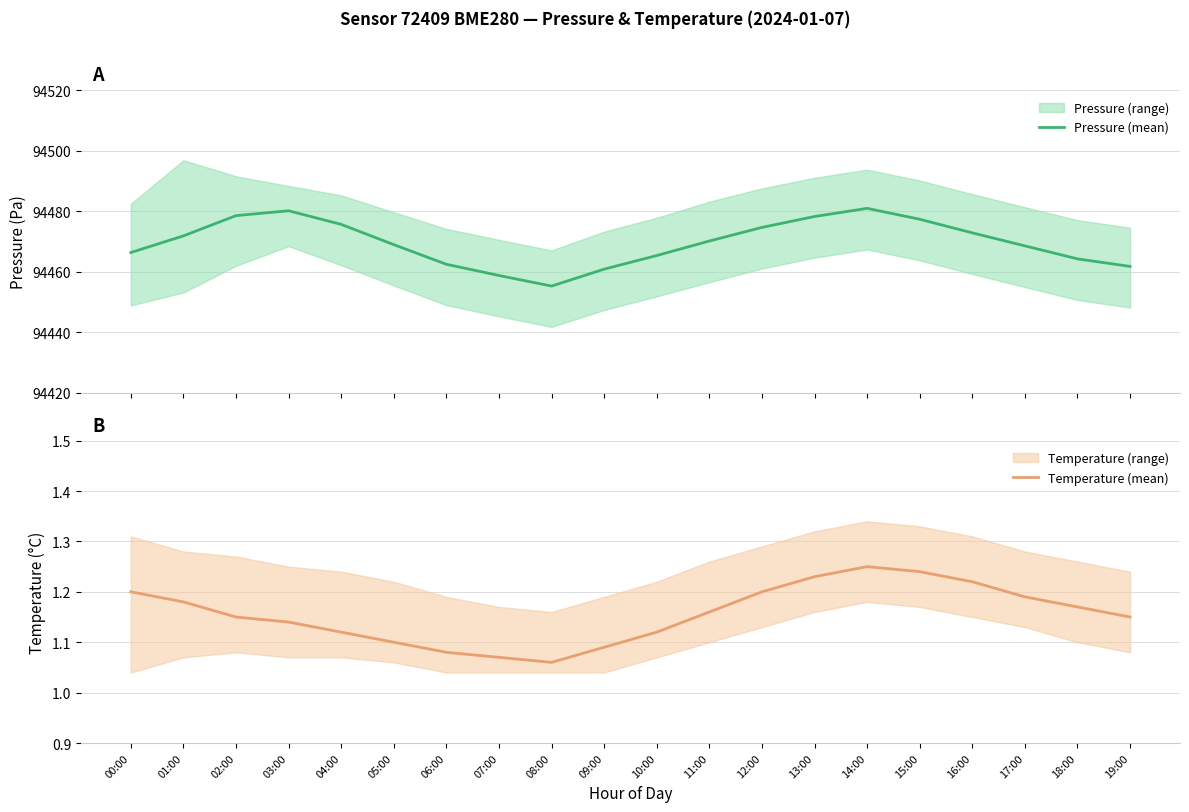

Reading left to right, what are all the values shown in this chart?

Pressure (mean): 00:00=94466.3	01:00=94471.8	02:00=94478.5	03:00=94480.1	04:00=94475.6	05:00=94468.9	06:00=94462.4	07:00=94458.7	08:00=94455.2	09:00=94460.8	10:00=94465.3	11:00=94470.1	12:00=94474.6	13:00=94478.2	14:00=94480.9	15:00=94477.3	16:00=94472.8	17:00=94468.5	18:00=94464.2	19:00=94461.7
Temperature (mean): 00:00=1.2	01:00=1.2	02:00=1.1	03:00=1.1	04:00=1.1	05:00=1.1	06:00=1.1	07:00=1.1	08:00=1.1	09:00=1.1	10:00=1.1	11:00=1.2	12:00=1.2	13:00=1.2	14:00=1.2	15:00=1.2	16:00=1.2	17:00=1.2	18:00=1.2	19:00=1.1